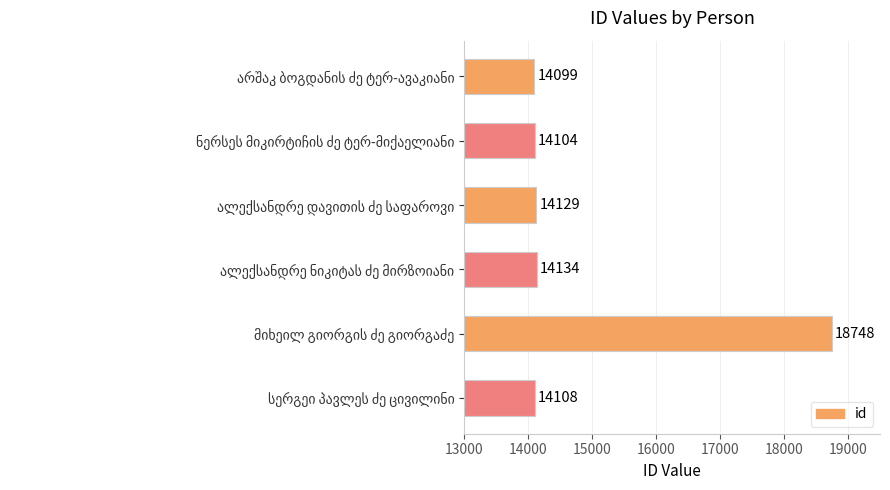

Reading bottom to top, extract all data points from this chart.

14108	18748	14134	14129	14104	14099